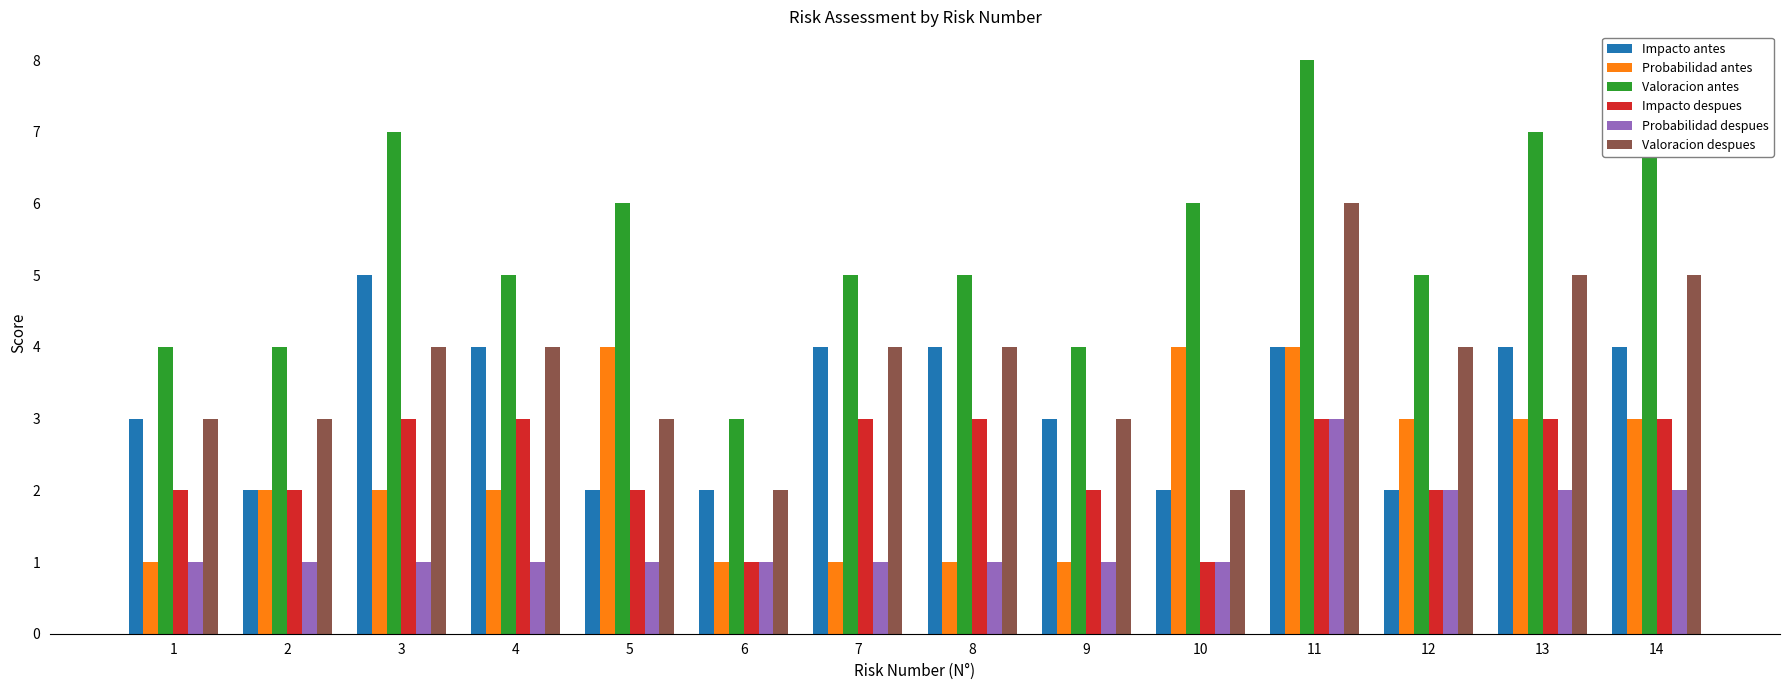

Is the value of Valoracion antes at 11 greater than the value of Impacto antes at 12?

Yes